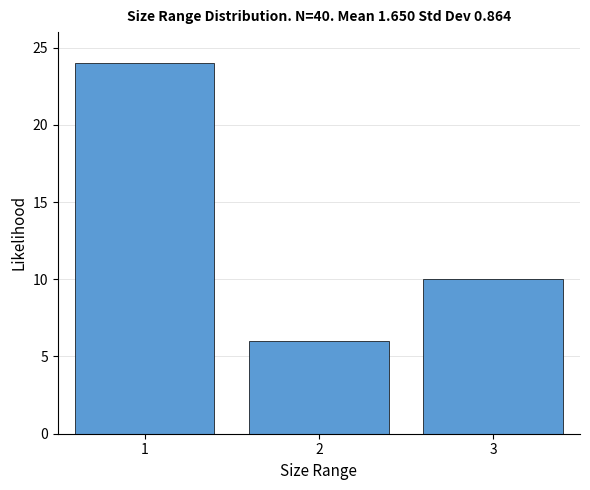

Reading right to left, what are all the values shown in this chart?

3=10	2=6	1=24